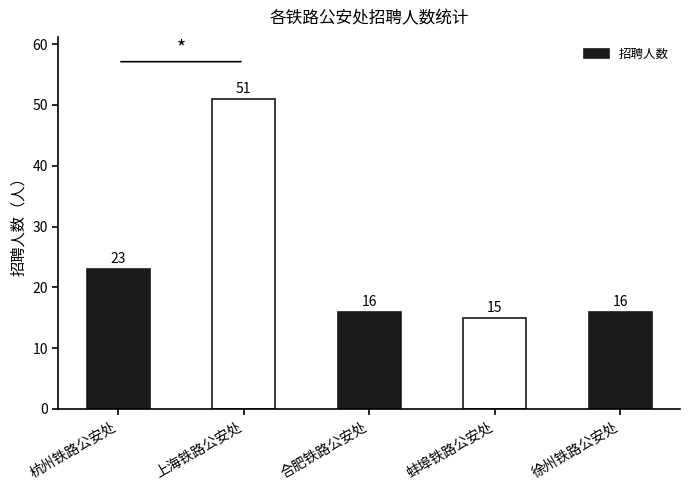

Read the value at 徐州铁路公安处, to the nearest 10.

20